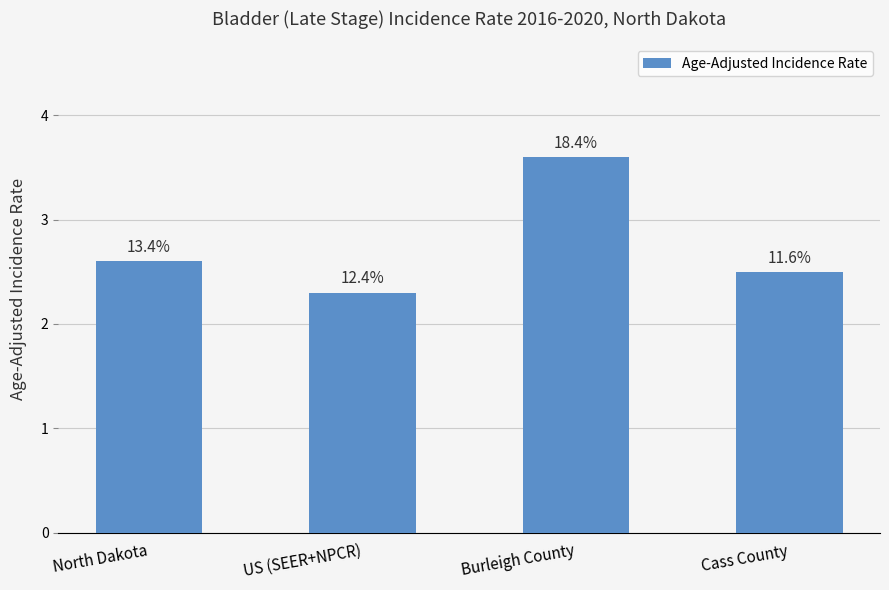

Which has a higher value, Cass County or Burleigh County?

Burleigh County